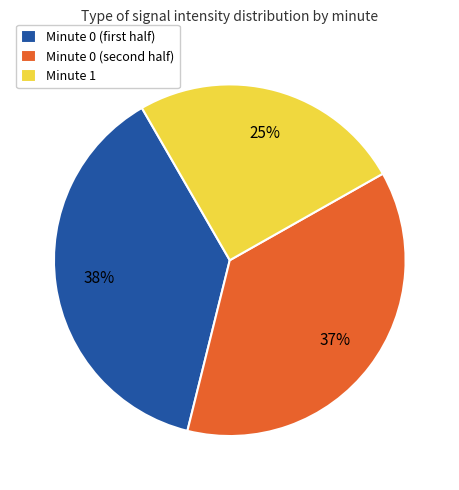

Is there any slice that represents more than half of the pie?

No